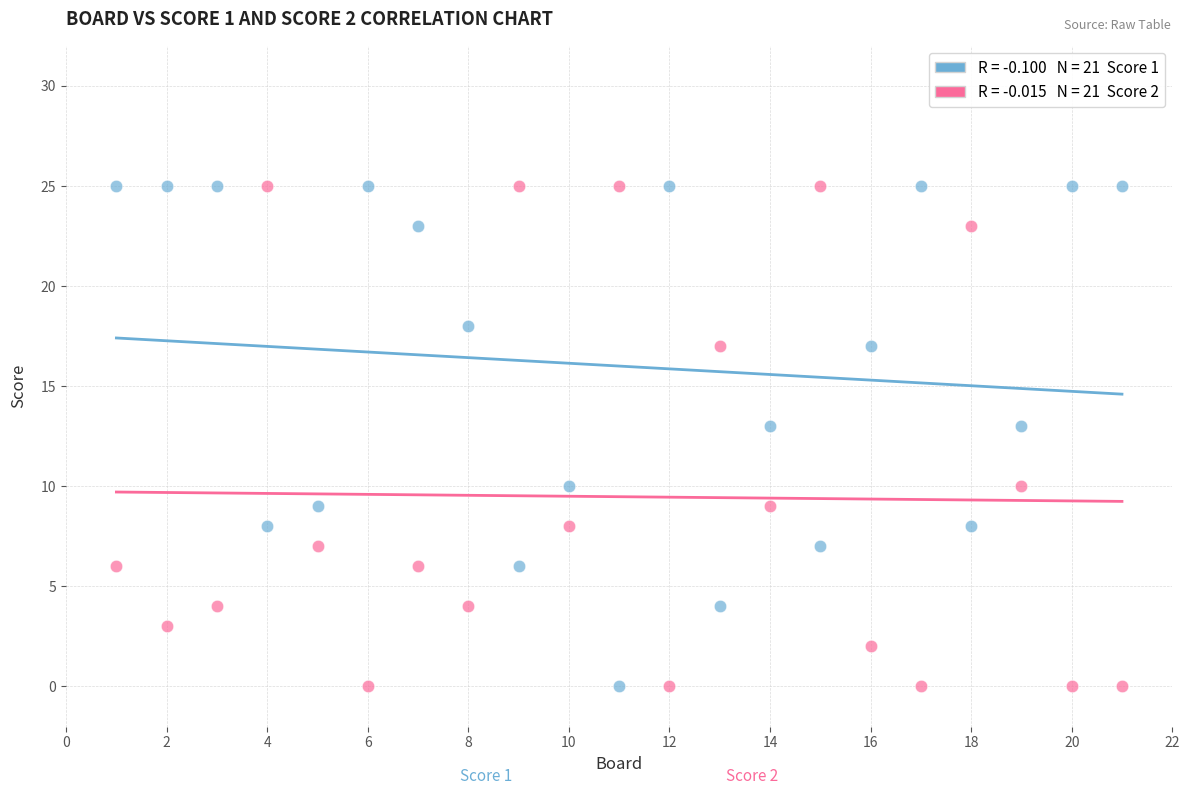

Across all data points, what is the range of Y values (max minus min)?

25